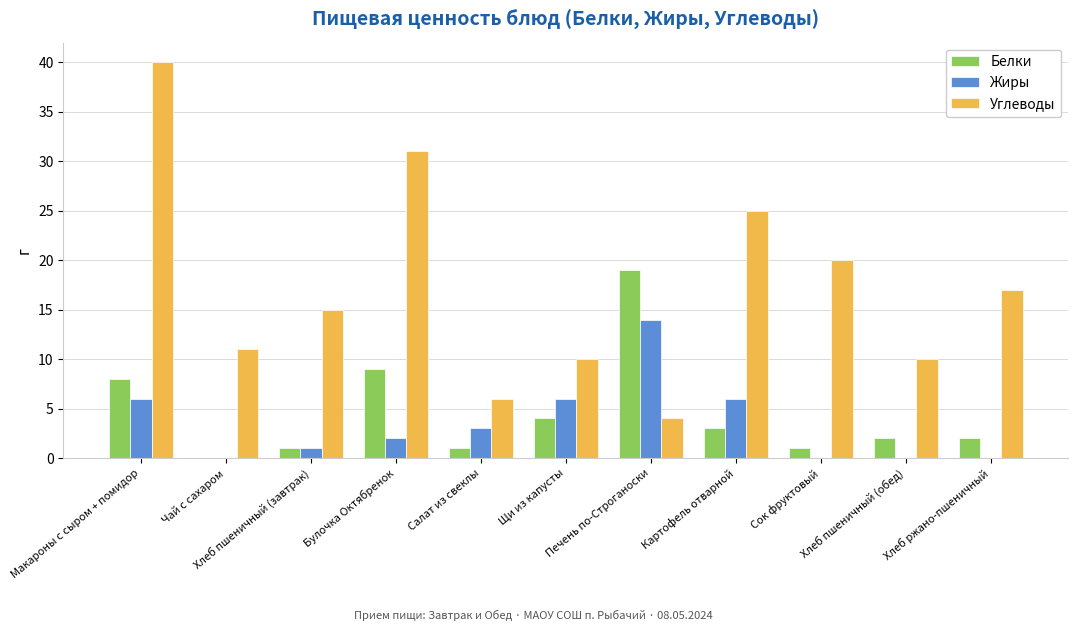

Reading left to right, extract all data points from this chart.

Белки: 8	0	1	9	1	4	19	3	1	2	2
Жиры: 6	0	1	2	3	6	14	6	0	0	0
Углеводы: 40	11	15	31	6	10	4	25	20	10	17